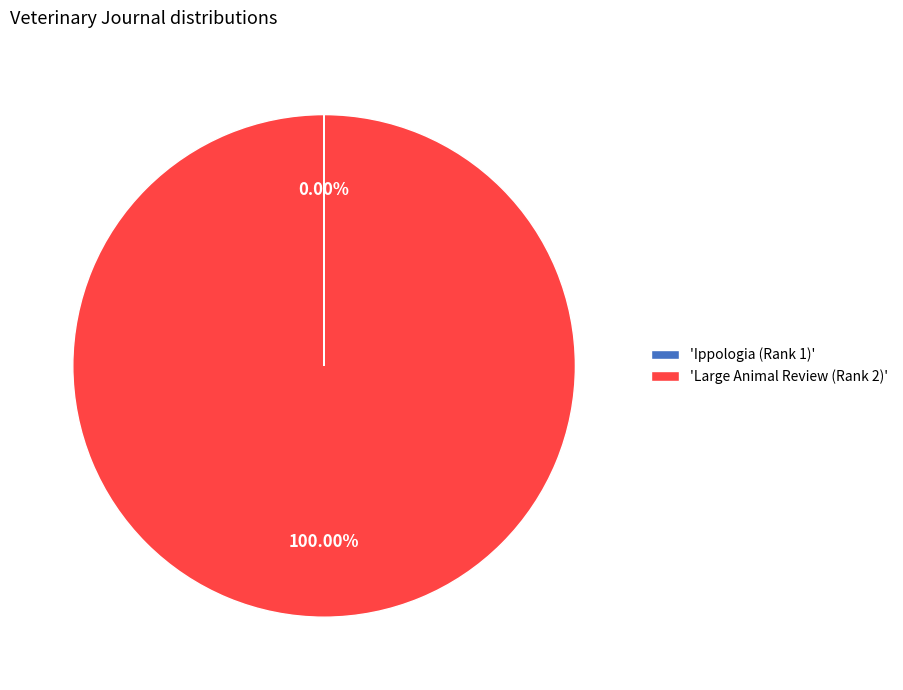

Is there a majority slice in this chart?

Yes